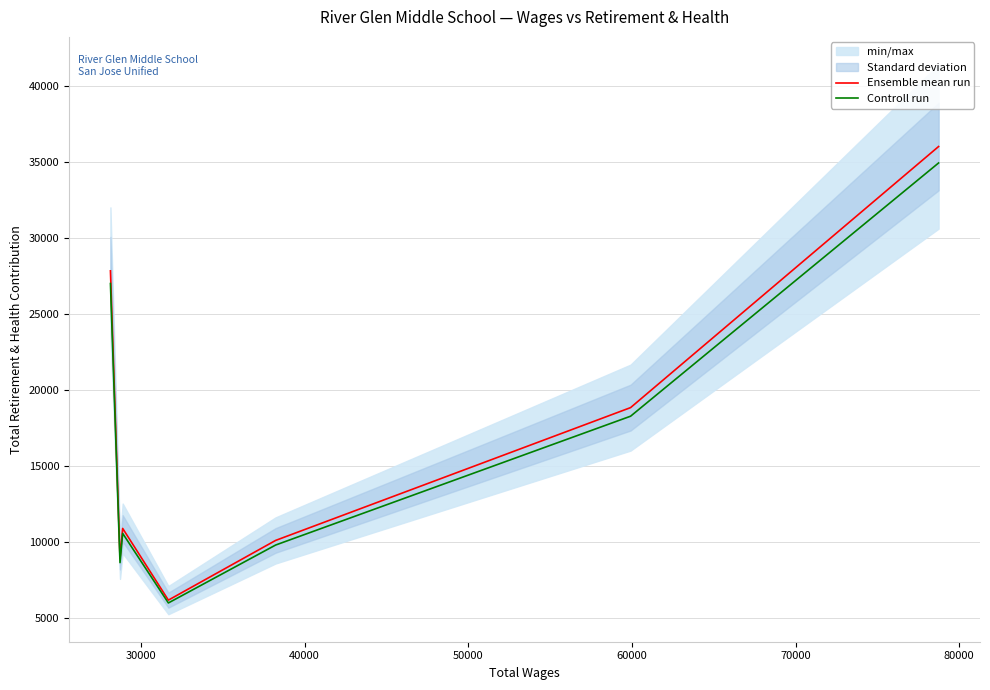

What is the maximum value for Ensemble mean run?

36010.0